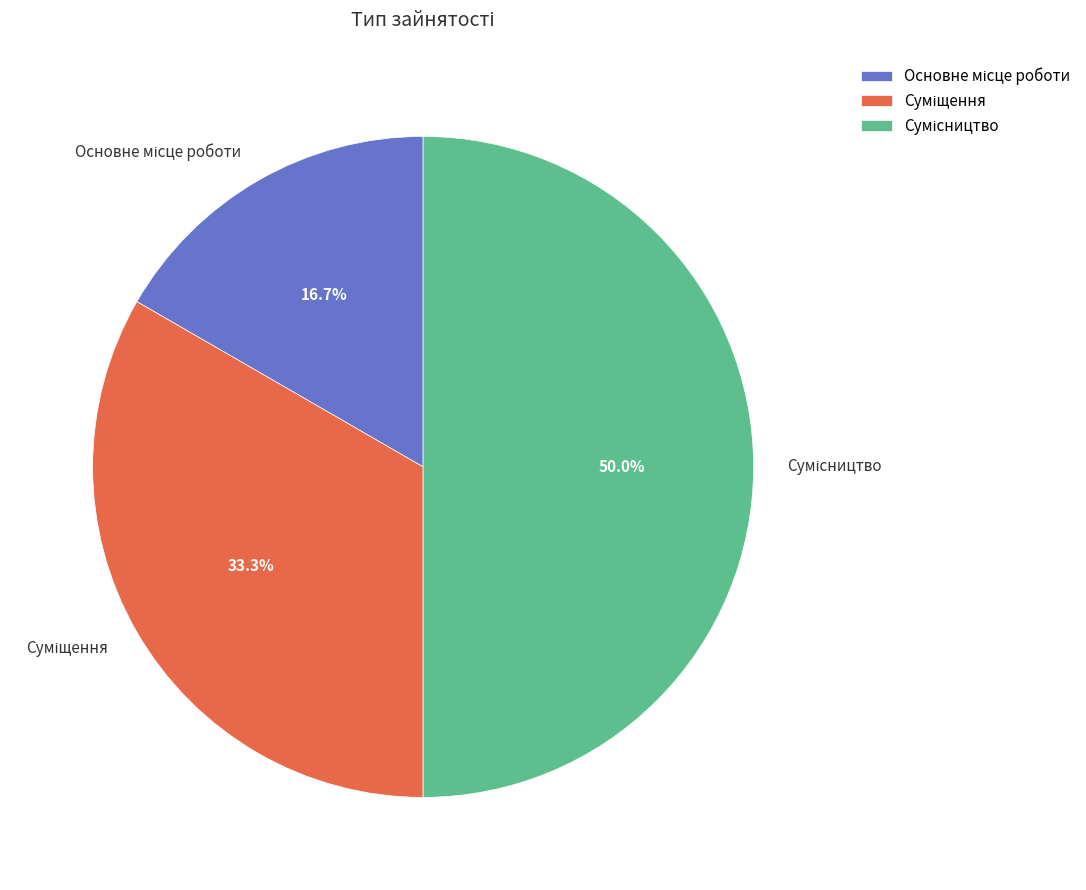

Rank the categories by value from lowest to highest.

Основне місце роботи, Суміщення, Сумісництво